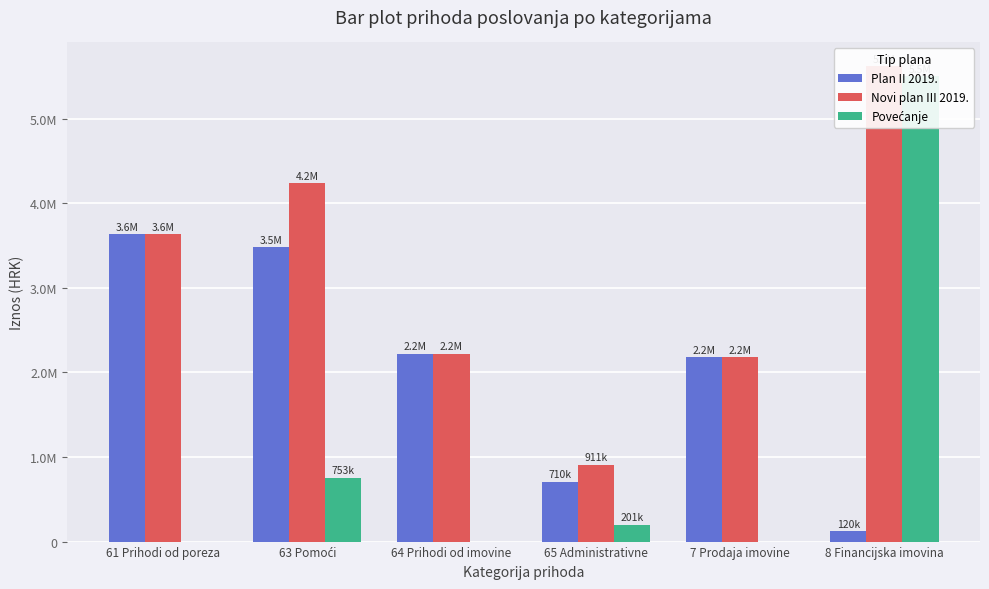

At which category does the chart reach its peak across all series?

8 Financijska imovina